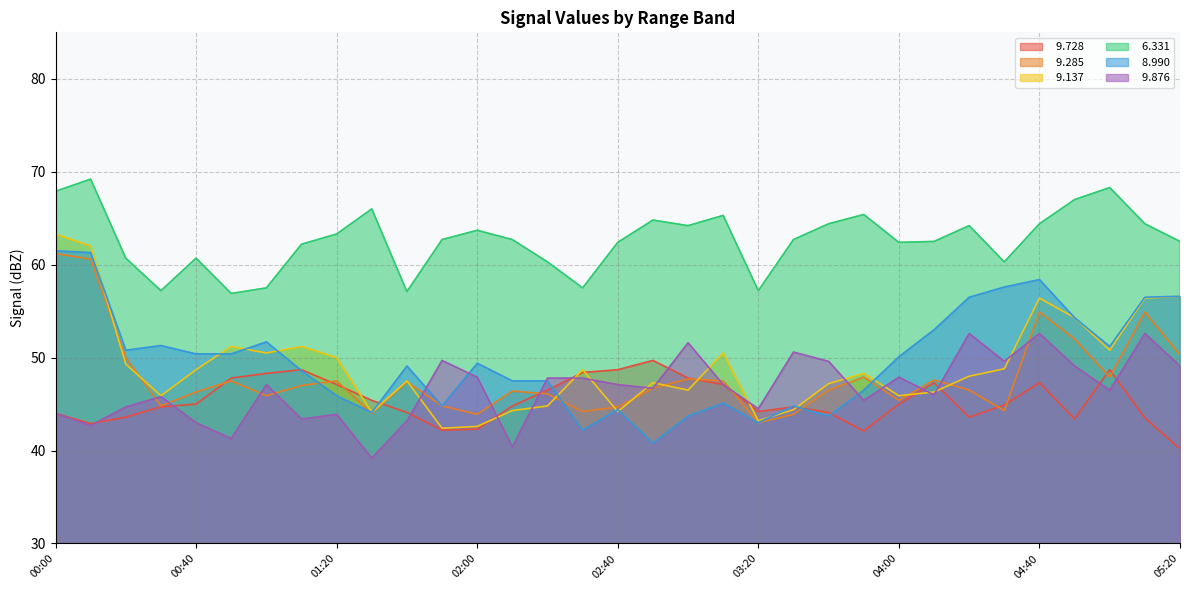

The   6.331 series shows 38.3 at 05:00. True or false?

False